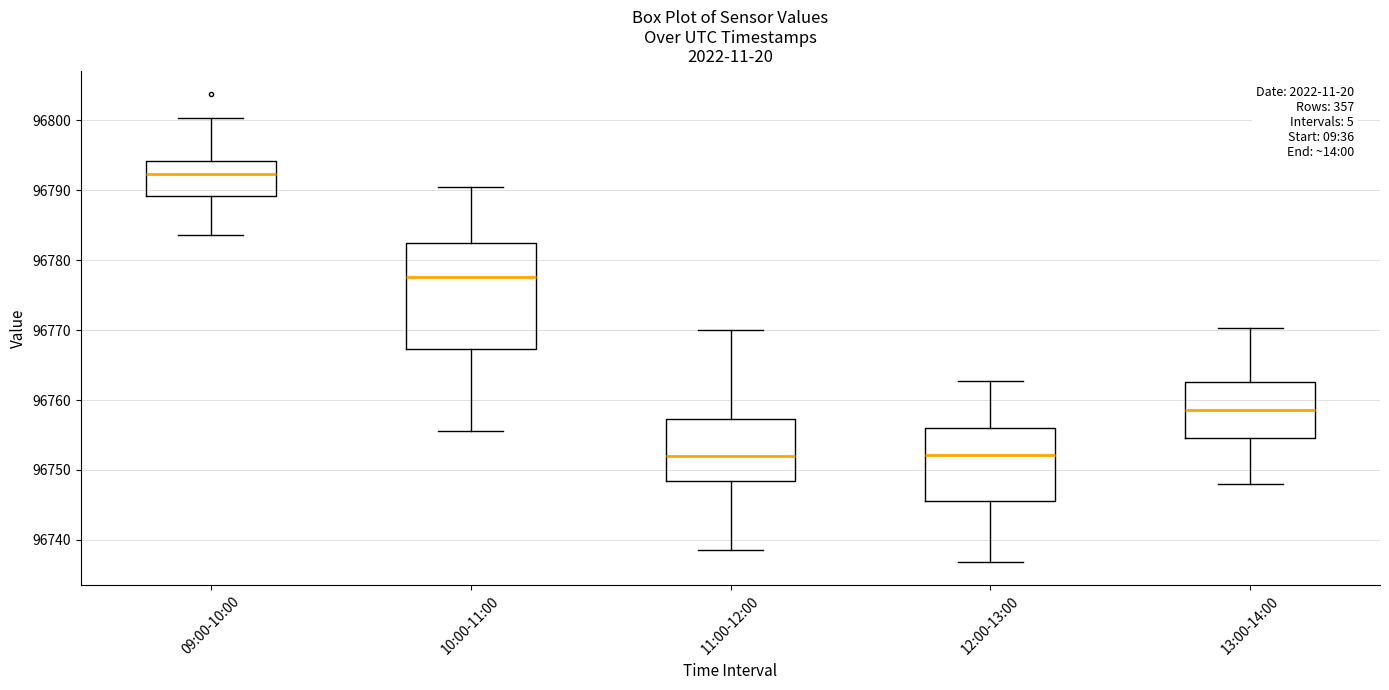

Which box has the highest median line?

09:00-10:00